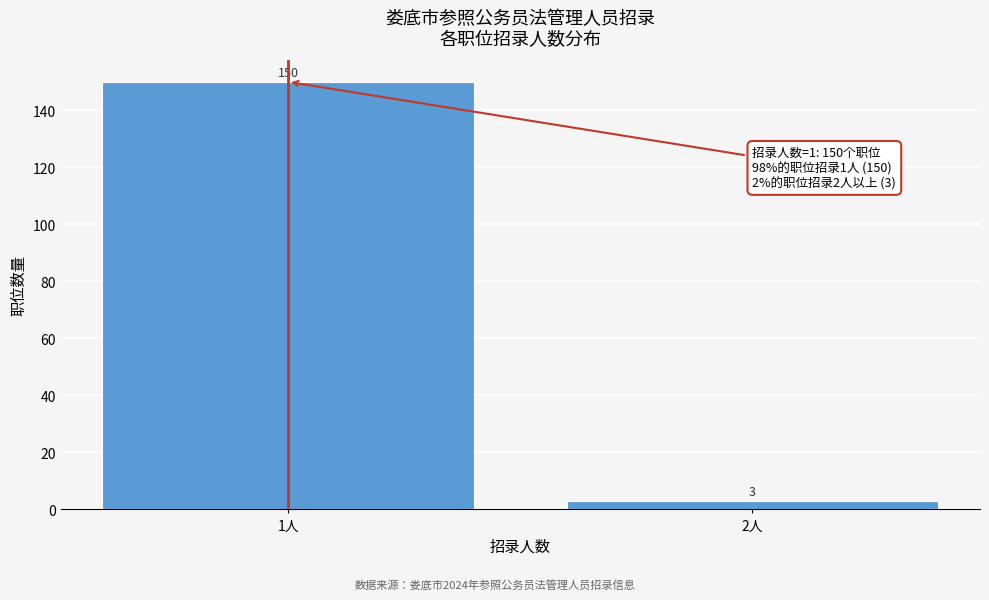

Reading left to right, extract all data points from this chart.

150	3